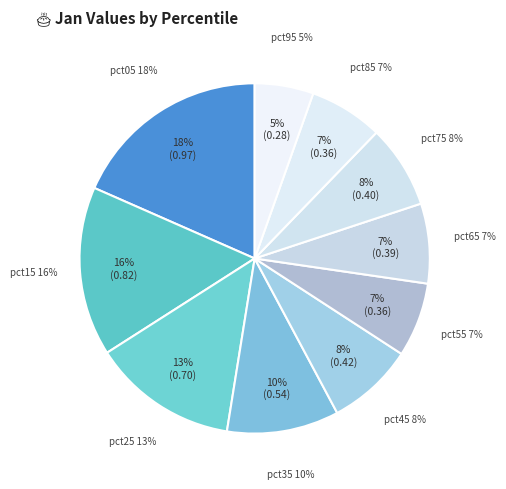

Is pct45 the majority of the pie?

No